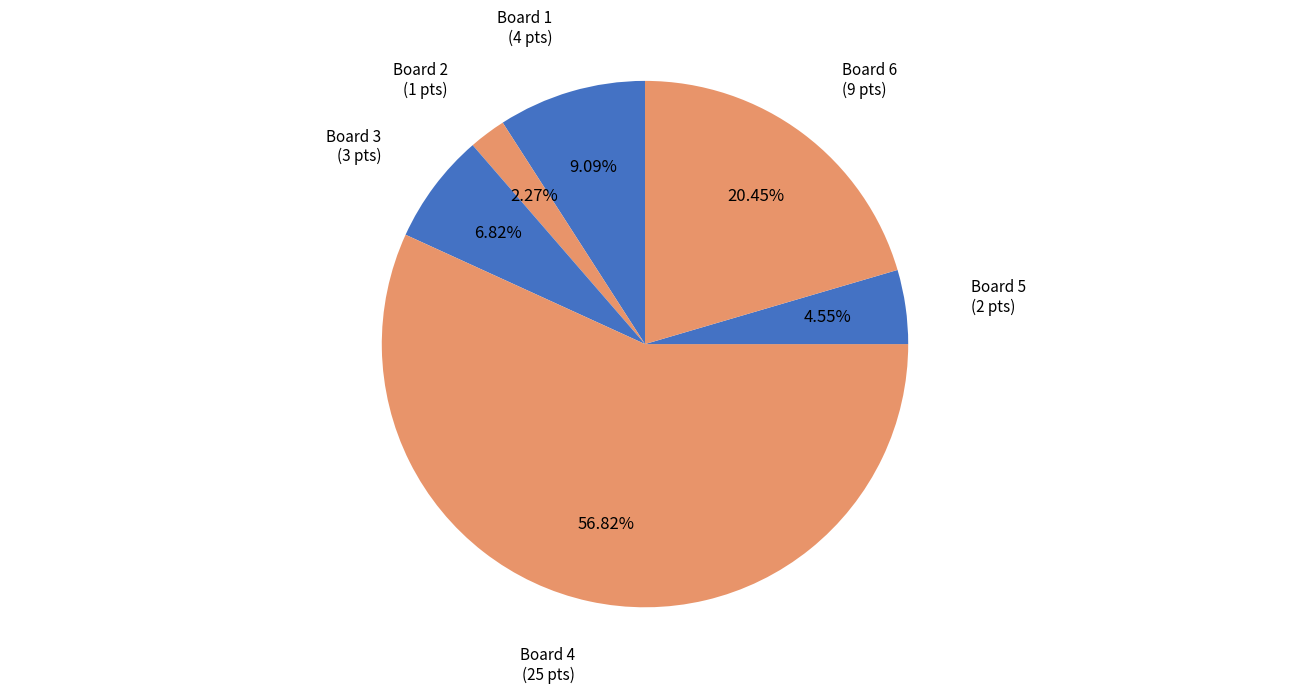

How many segments does this pie chart have?

6